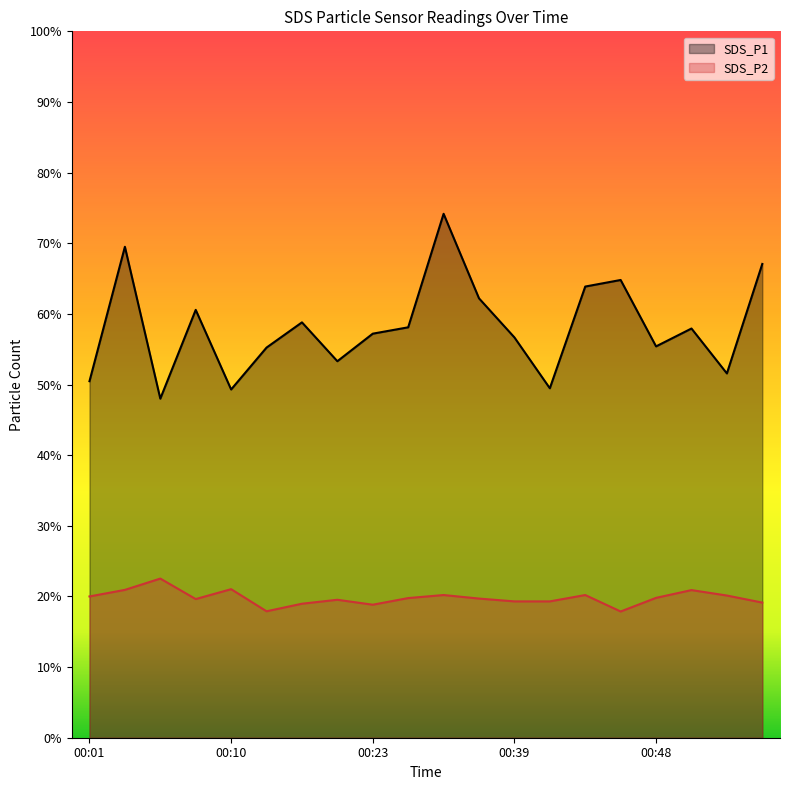

The SDS_P2 series shows 20.2 at 00:34. True or false?

True